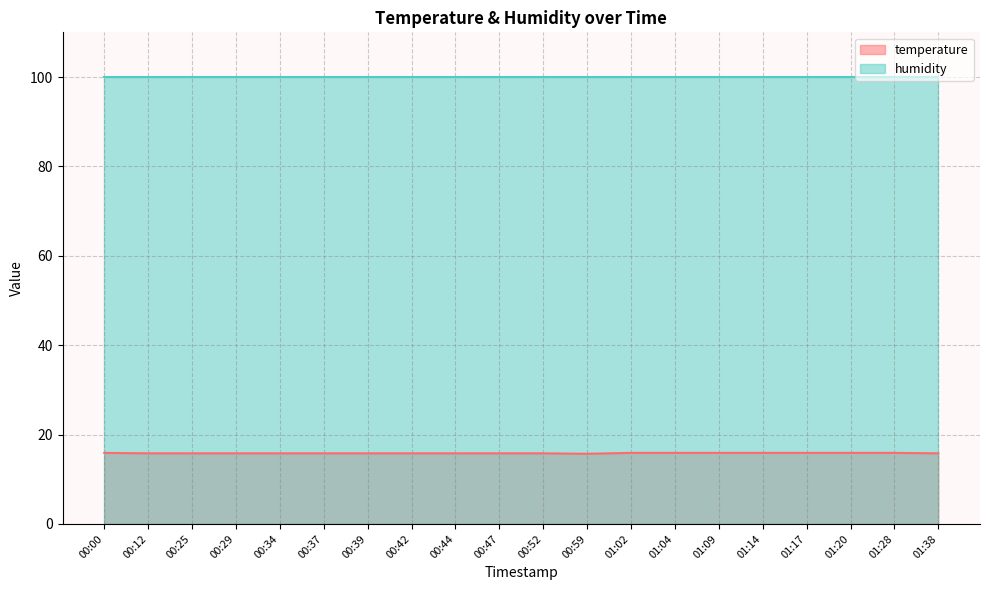

What is the label of the 19th point from the left?

01:28